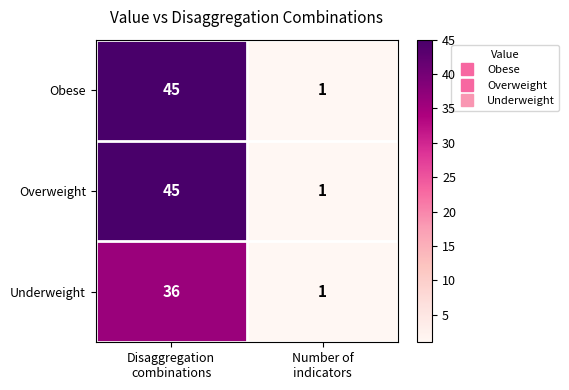

What is the difference between the maximum and minimum values in the Overweight series?

44